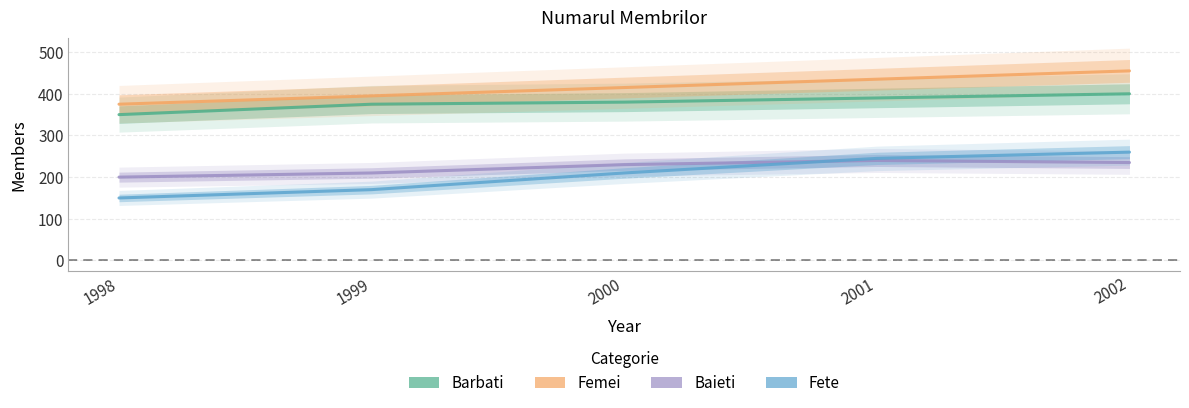

True or false: Femei and Baieti cross at least once.

False